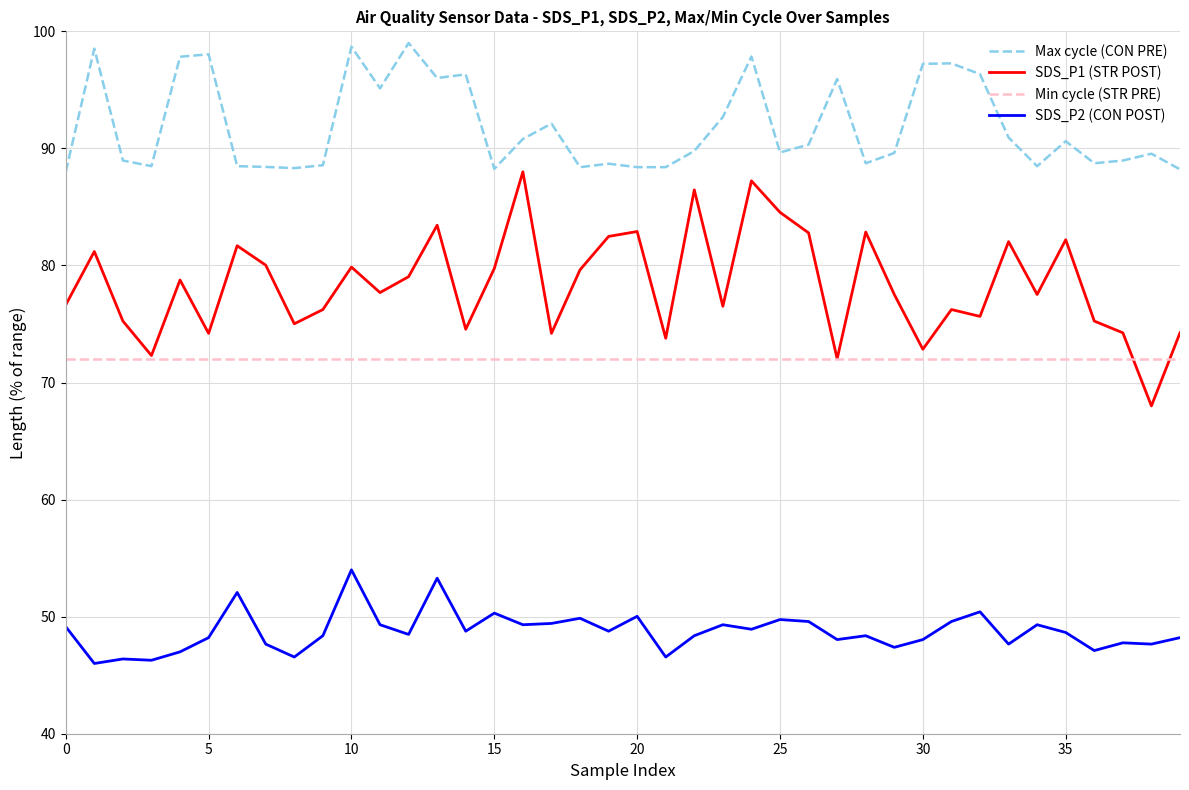

What are all the series names shown in the legend?

Max cycle (CON PRE), SDS_P1 (STR POST), Min cycle (STR PRE), SDS_P2 (CON POST)